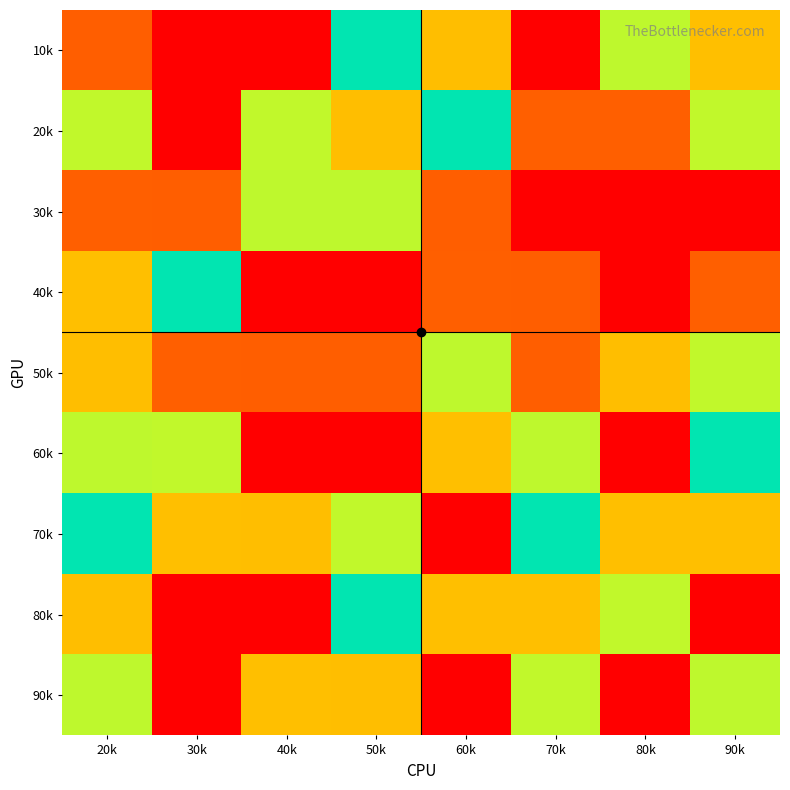

Reading left to right, what are all the values shown in this chart?

10k: 20k=8	30k=1	40k=9	50k=5	60k=7	70k=1	80k=4	90k=3
20k: 20k=6	30k=9	40k=6	50k=7	60k=5	70k=2	80k=2	90k=6
30k: 20k=2	30k=8	40k=4	50k=4	60k=8	70k=1	80k=1	90k=9
40k: 20k=3	30k=5	40k=1	50k=1	60k=2	70k=8	80k=9	90k=2
50k: 20k=7	30k=2	40k=8	50k=8	60k=4	70k=8	80k=7	90k=6
60k: 20k=4	30k=6	40k=9	50k=9	60k=3	70k=4	80k=1	90k=5
70k: 20k=5	30k=3	40k=7	50k=6	60k=1	70k=5	80k=3	90k=3
80k: 20k=7	30k=1	40k=1	50k=5	60k=3	70k=3	80k=6	90k=1
90k: 20k=4	30k=9	40k=3	50k=7	60k=9	70k=6	80k=9	90k=4